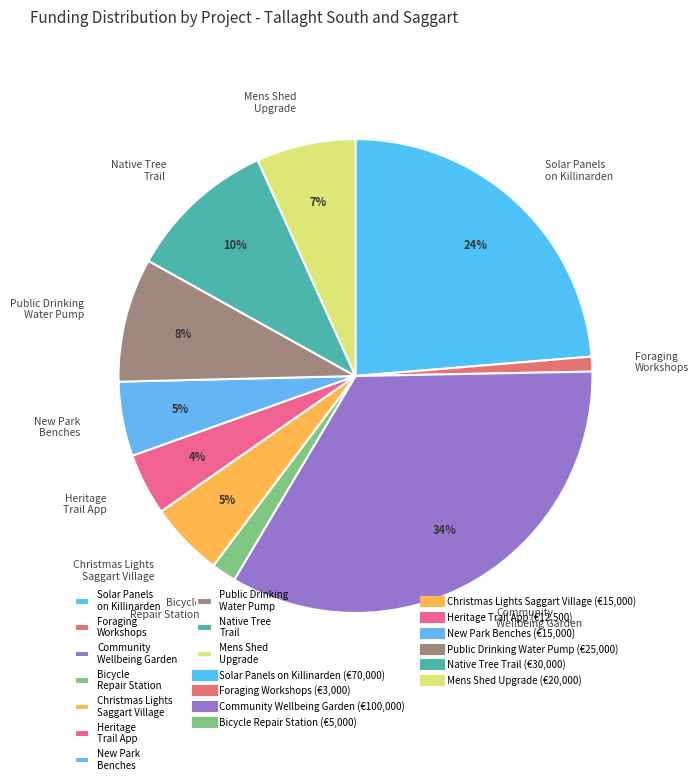

What is the largest slice in the pie chart?

Community Wellbeing Garden